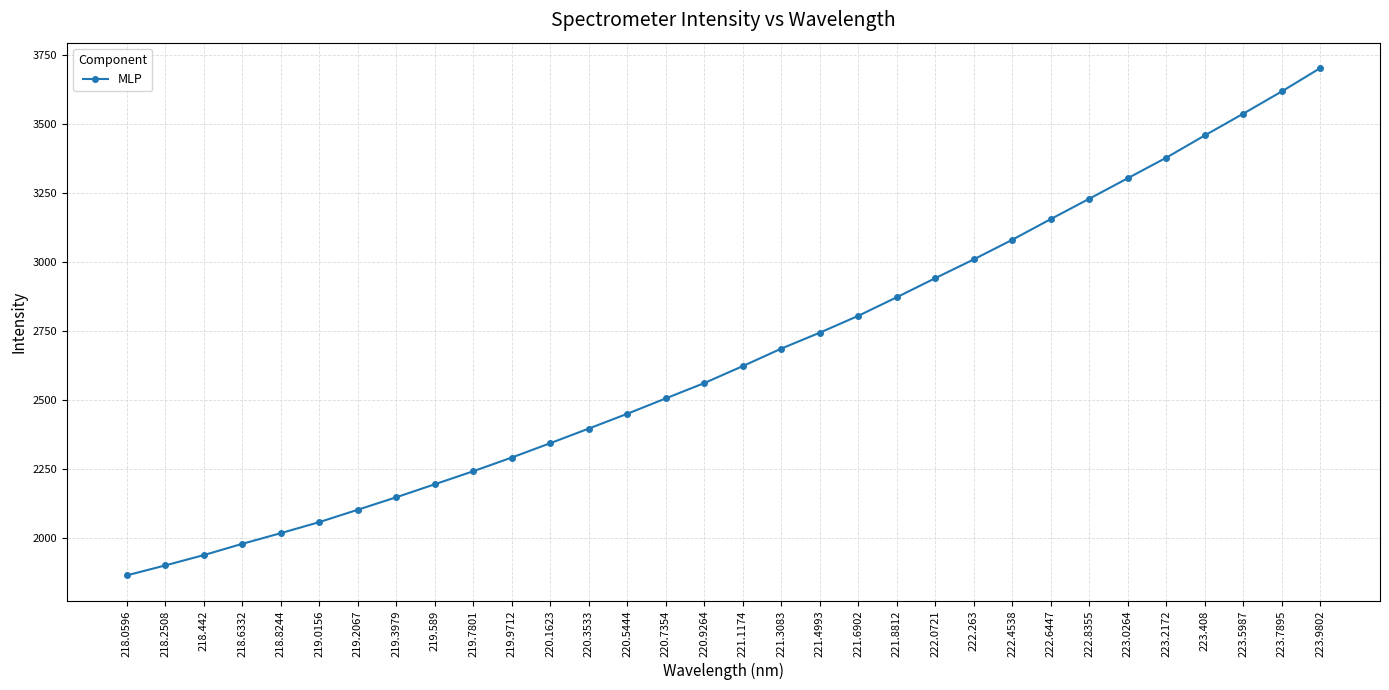

The chart shows a value of 2684.9 at 221.3083. True or false?

True